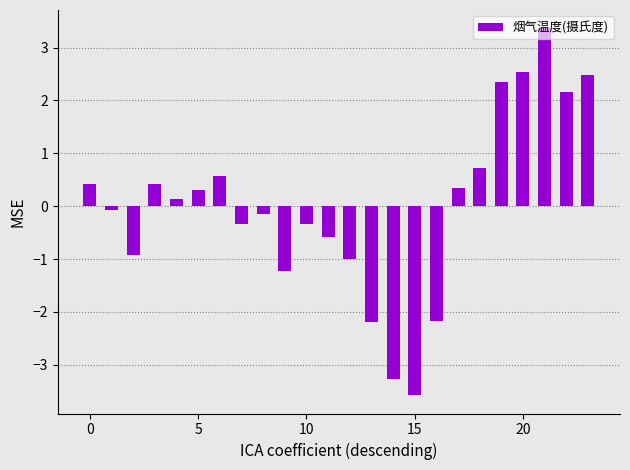

What is the difference between the maximum and minimum values?

6.9